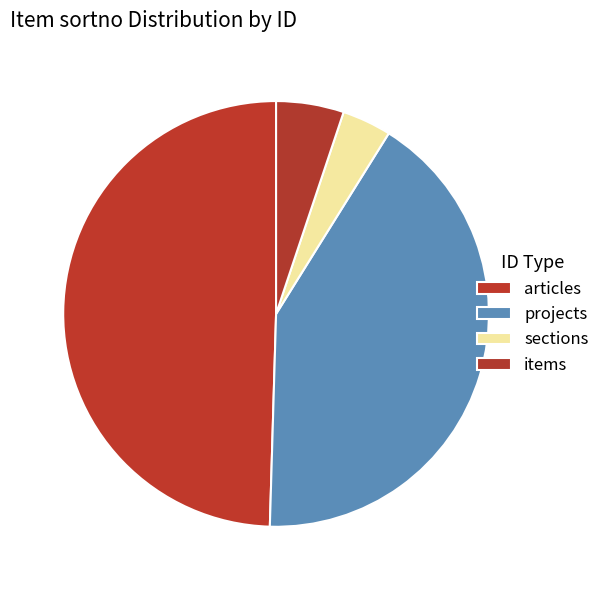

How many slices are in this pie chart?

4